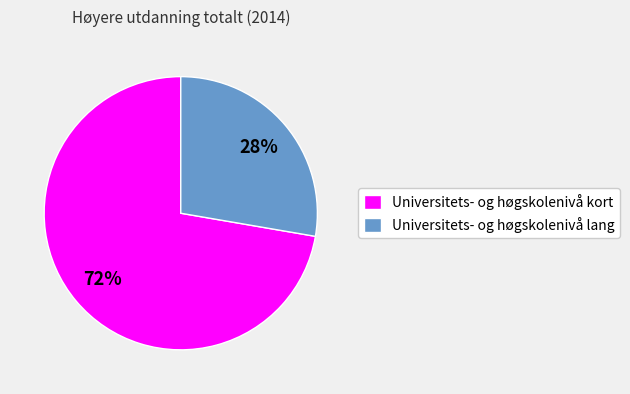

Rank the categories by value from lowest to highest.

Universitets- og høgskolenivå lang, Universitets- og høgskolenivå kort